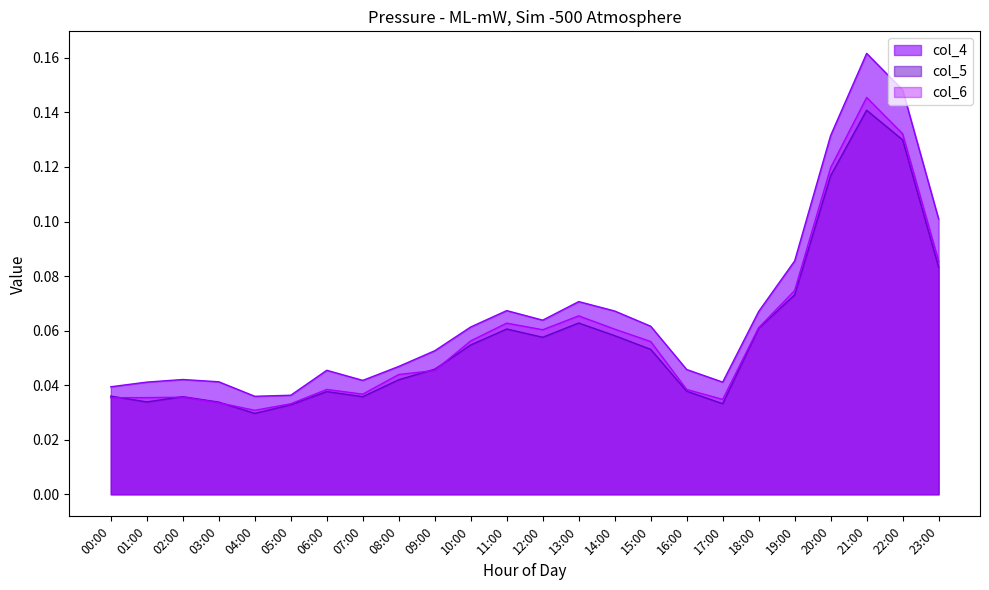

What are all the series names shown in the legend?

col_4, col_5, col_6